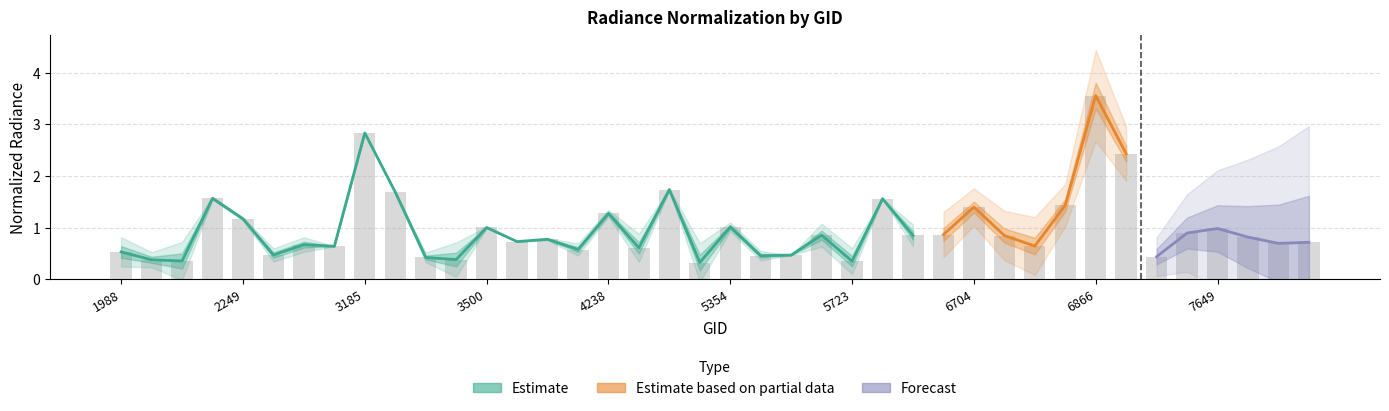

The value at 5723 is 1.1. True or false?

False